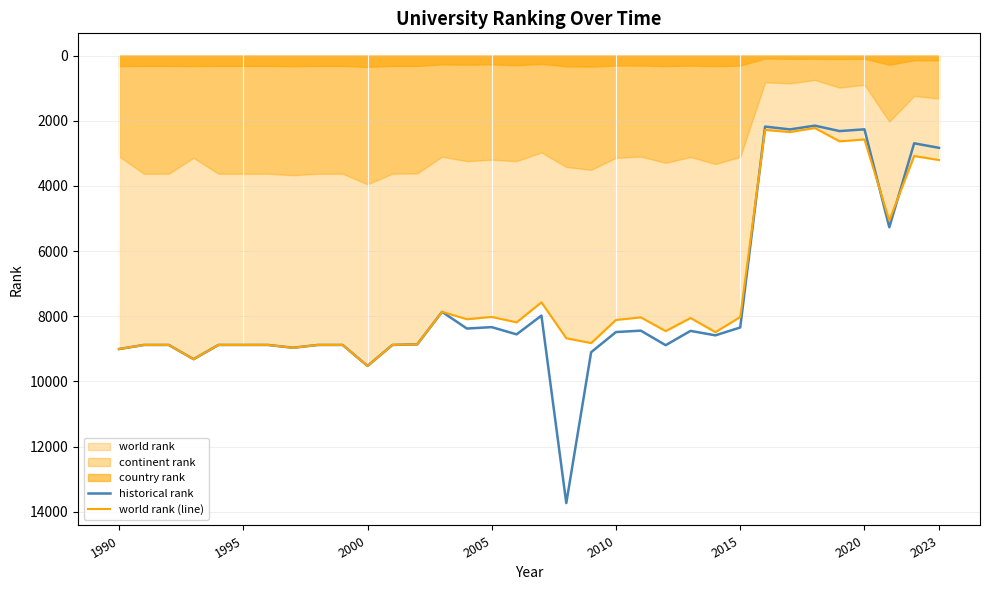

At how many categories does at least one series exceed 2779?

29